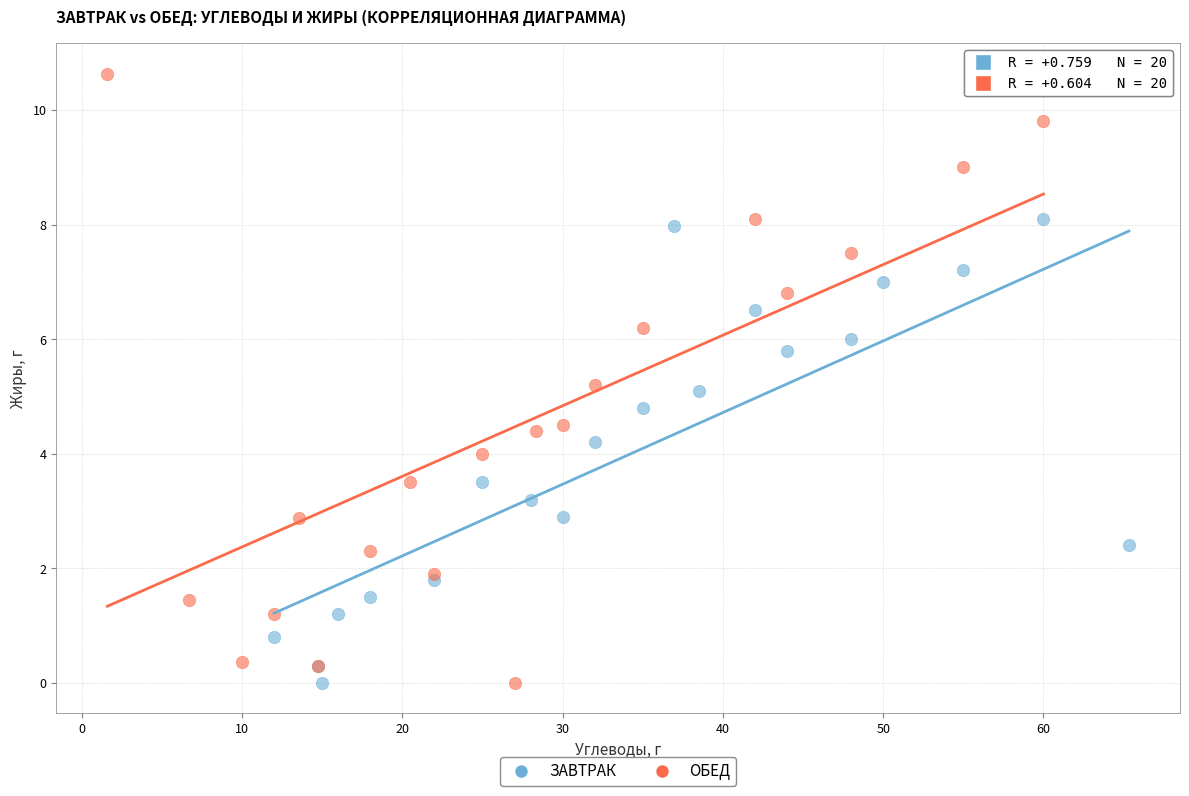

Which series reaches the maximum Y coordinate?

ОБЕД